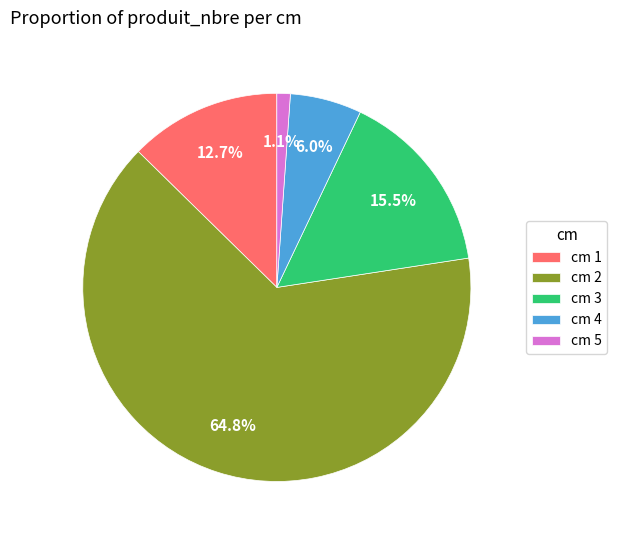

Rank the categories by value from lowest to highest.

cm 5, cm 4, cm 1, cm 3, cm 2